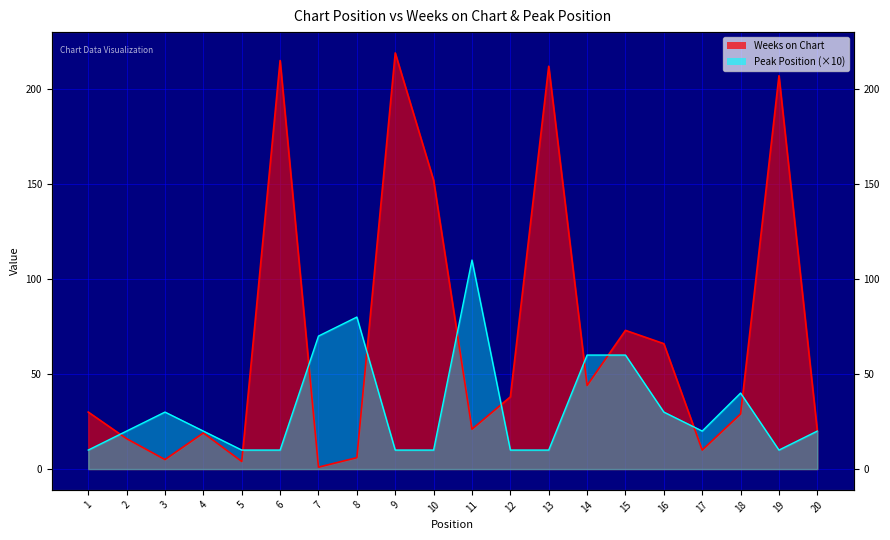

Which series has the largest total across all categories?

Weeks on Chart